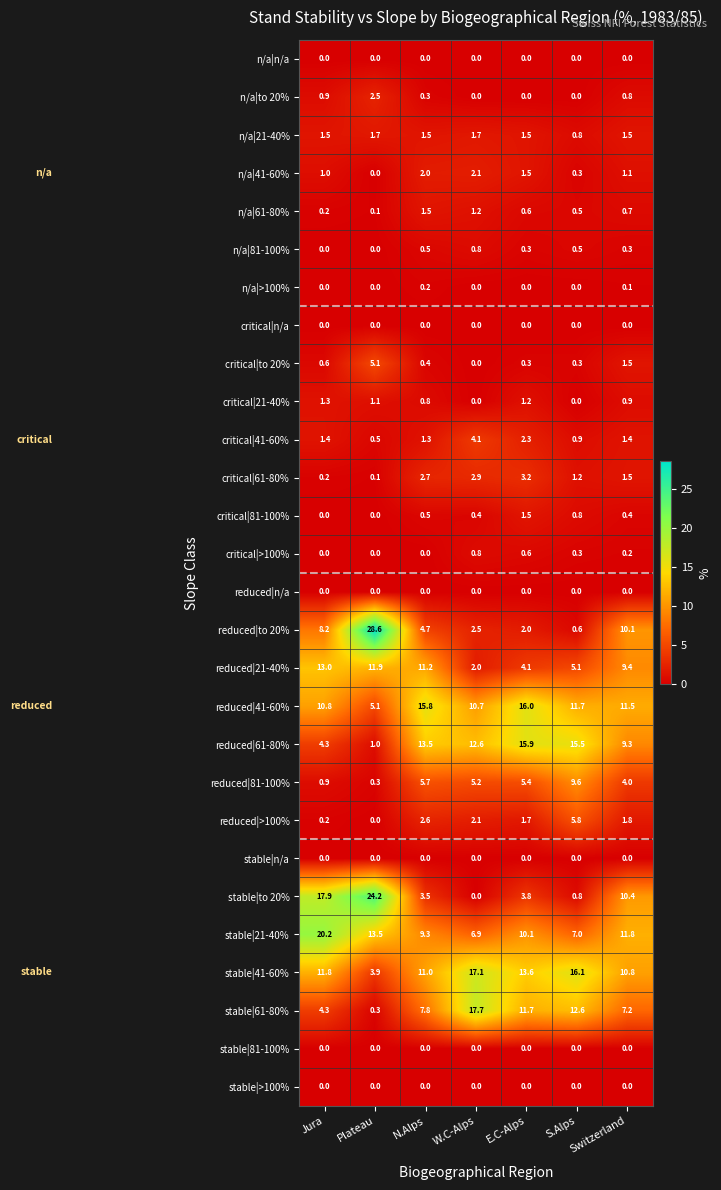

Which series has the largest range (max minus min)?

reduced|to 20%